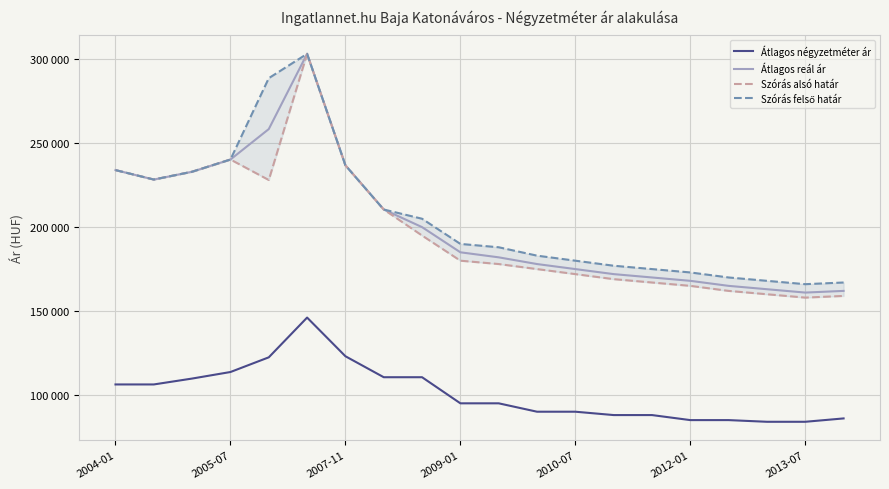

The value of Szórás felső határ at 19 is 111876. True or false?

False